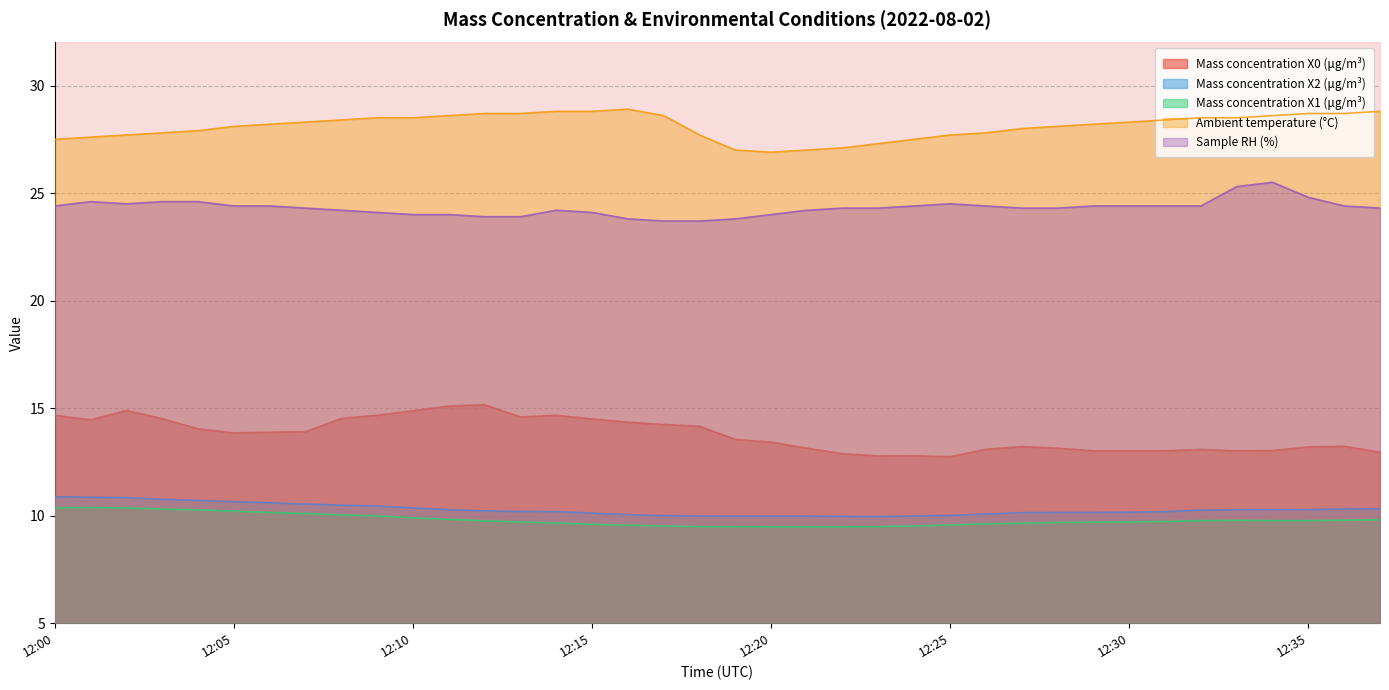

What is the value of the Mass concentration X2 (μg/m³) point at the 23rd from the left?

10.0